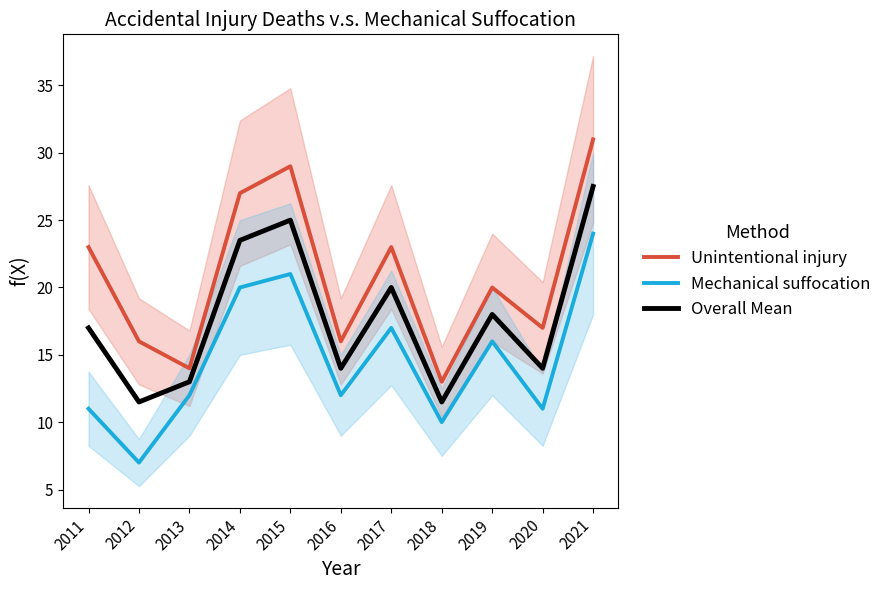

Rank the series by their maximum value, from highest to lowest.

Unintentional injury, Overall Mean, Mechanical suffocation